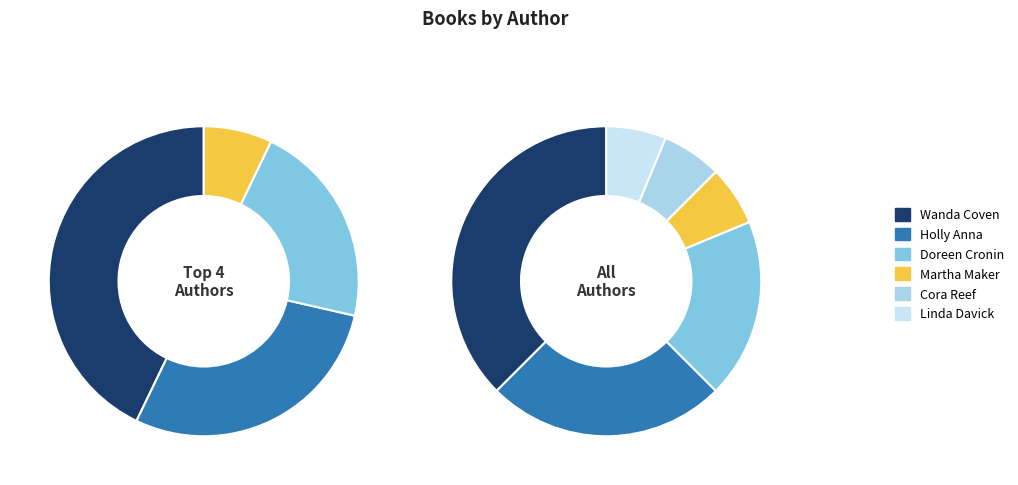

True or false: Martha Maker accounts for 14% of the total.

False